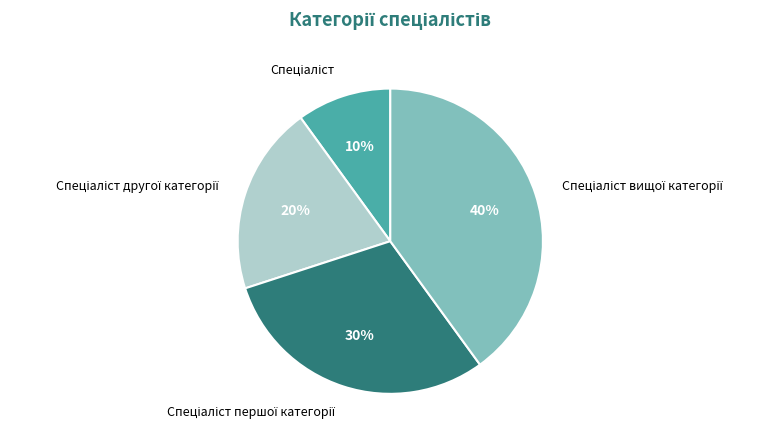

To the nearest percent, what is the difference between the largest and smallest slice percentages?

30%